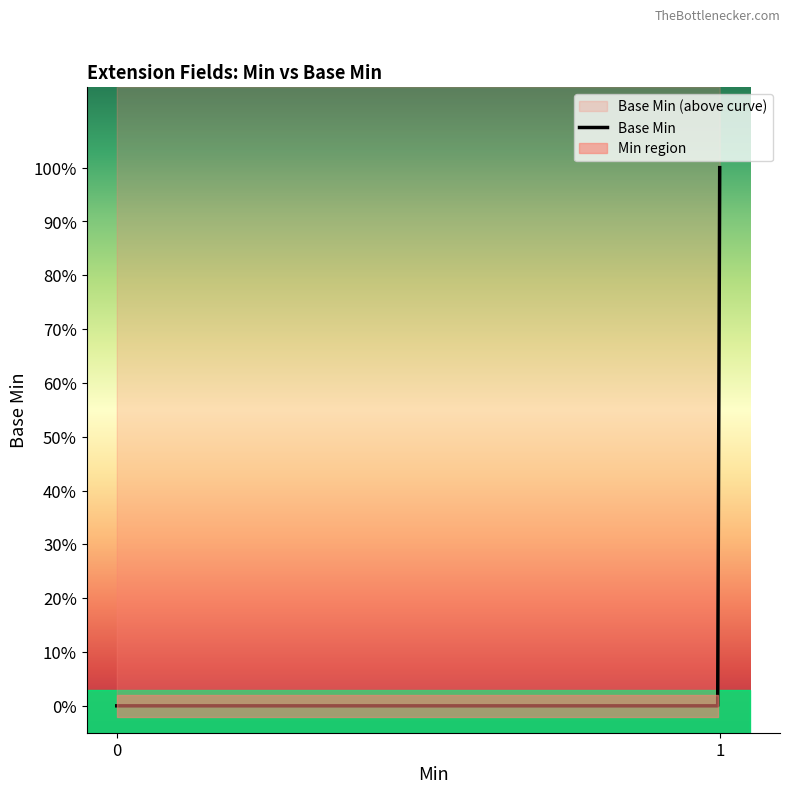

What is the label of the 5th point from the left?

1